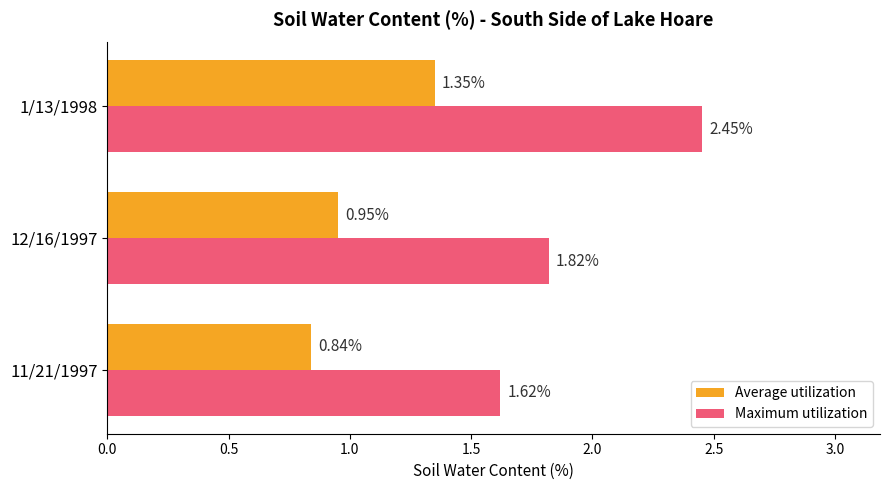

List the series in order of their overall mean, lowest first.

Average utilization, Maximum utilization